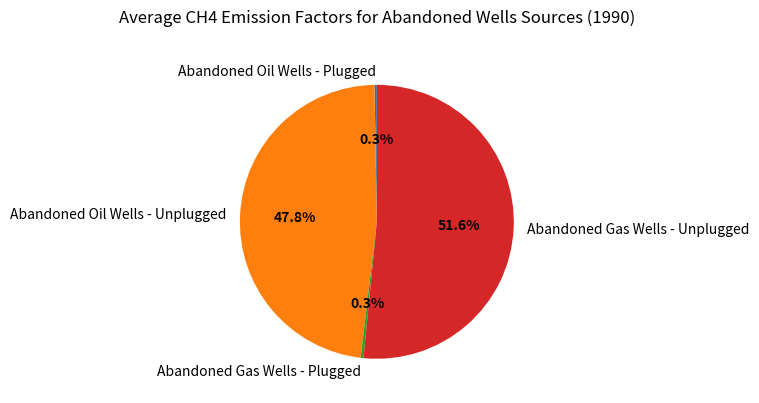

What is the largest slice in the pie chart?

Abandoned Gas Wells - Unplugged